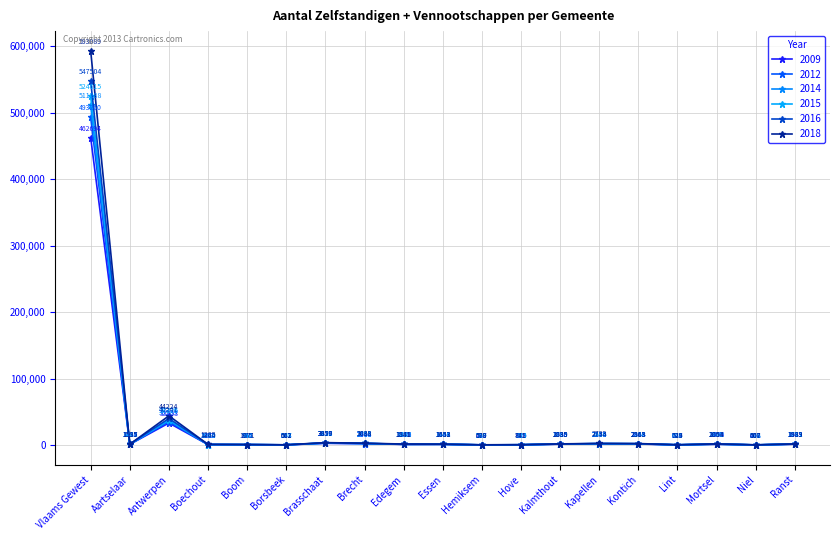

Reading right to left, what are all the values shown in this chart?

2009: Ranst=1529	Niel=412	Mortsel=1496	Lint=527	Kontich=1848	Kapellen=2175	Kalmthout=1590	Hove=610	Hemiksem=487	Essen=1331	Edegem=1276	Brecht=2344	Brasschaat=2896	Borsbeek=543	Boom=847	Boechout=960	Antwerpen=33453	Aartselaar=1335	Vlaams Gewest=462694
2012: Ranst=1663	Niel=472	Mortsel=1605	Lint=579	Kontich=2064	Kapellen=2270	Kalmthout=1736	Hove=685	Hemiksem=529	Essen=1456	Edegem=1352	Brecht=2610	Brasschaat=3220	Borsbeek=573	Boom=895	Boechout=1020	Antwerpen=35583	Aartselaar=1416	Vlaams Gewest=493260
2014: Ranst=1741	Niel=508	Mortsel=1692	Lint=605	Kontich=2188	Kapellen=2348	Kalmthout=1765	Hove=709	Hemiksem=549	Essen=1461	Edegem=1410	Brecht=2703	Brasschaat=3320	Borsbeek=587	Boom=906	Boechout=1072	Antwerpen=37325	Aartselaar=1447	Vlaams Gewest=511288
2015: Ranst=1772	Niel=518	Mortsel=1740	Lint=624	Kontich=2268	Kapellen=2464	Kalmthout=1813	Hove=723	Hemiksem=556	Essen=1498	Edegem=1463	Brecht=2765	Brasschaat=3452	Borsbeek=598	Boom=944	Boechout=1094	Antwerpen=38378	Aartselaar=1481	Vlaams Gewest=524615
2016: Ranst=1833	Niel=556	Mortsel=1863	Lint=644	Kontich=2315	Kapellen=2554	Kalmthout=1889	Hove=775	Hemiksem=593	Essen=1542	Edegem=1585	Brecht=2863	Brasschaat=3677	Borsbeek=611	Boom=975	Boechout=1164	Antwerpen=40241	Aartselaar=1517	Vlaams Gewest=547504
2018: Ranst=1989	Niel=607	Mortsel=2054	Lint=729	Kontich=2563	Kapellen=2733	Kalmthout=2035	Hove=841	Hemiksem=670	Essen=1653	Edegem=1841	Brecht=3038	Brasschaat=3959	Borsbeek=662	Boom=1071	Boechout=1285	Antwerpen=44224	Aartselaar=1595	Vlaams Gewest=593089